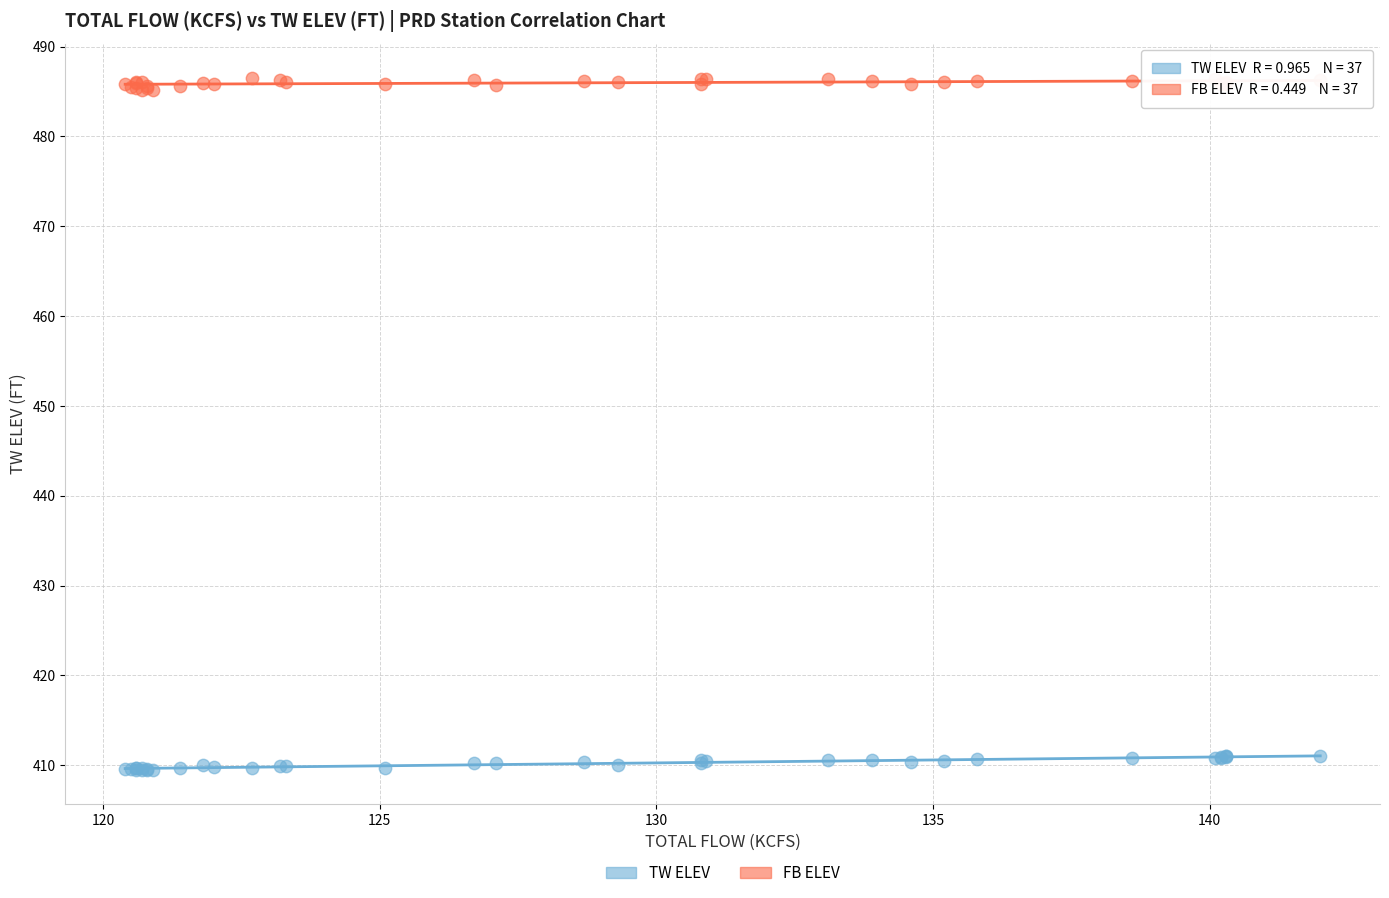

What is the X range (max minus min) for the scatter plot?

21.6